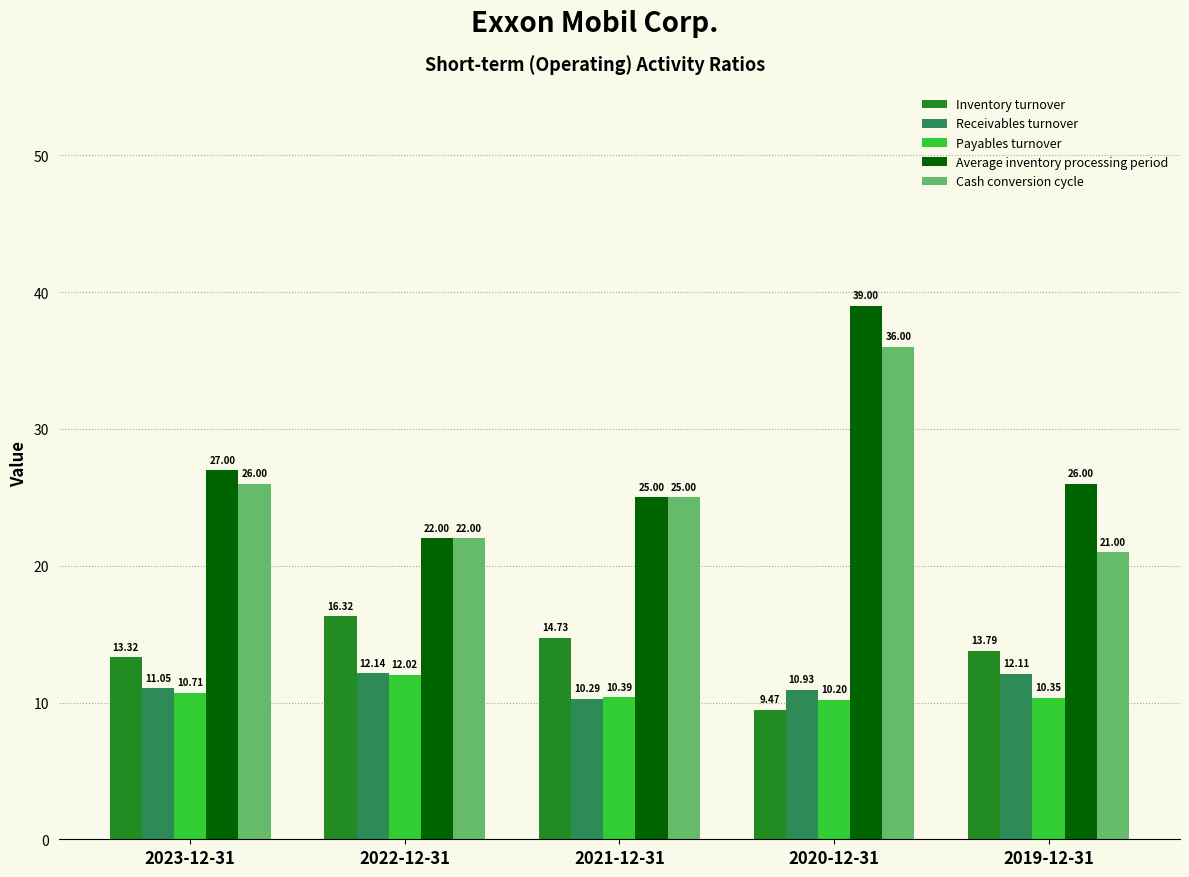

What is the spread (max minus min) of values at 2023-12-31?

16.3